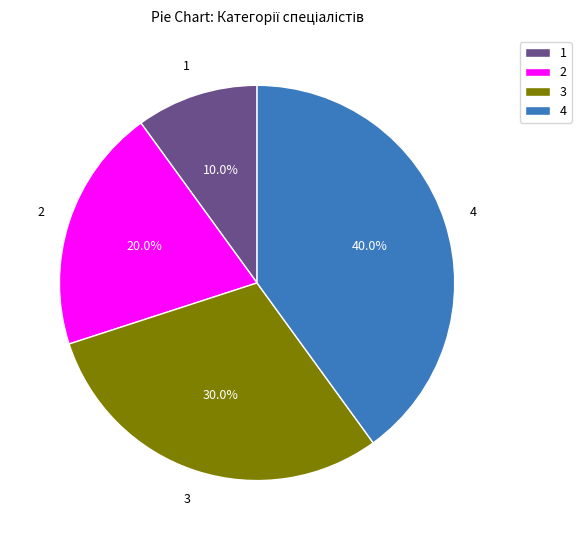

Is the sum of 2 and 1 greater than half?

No